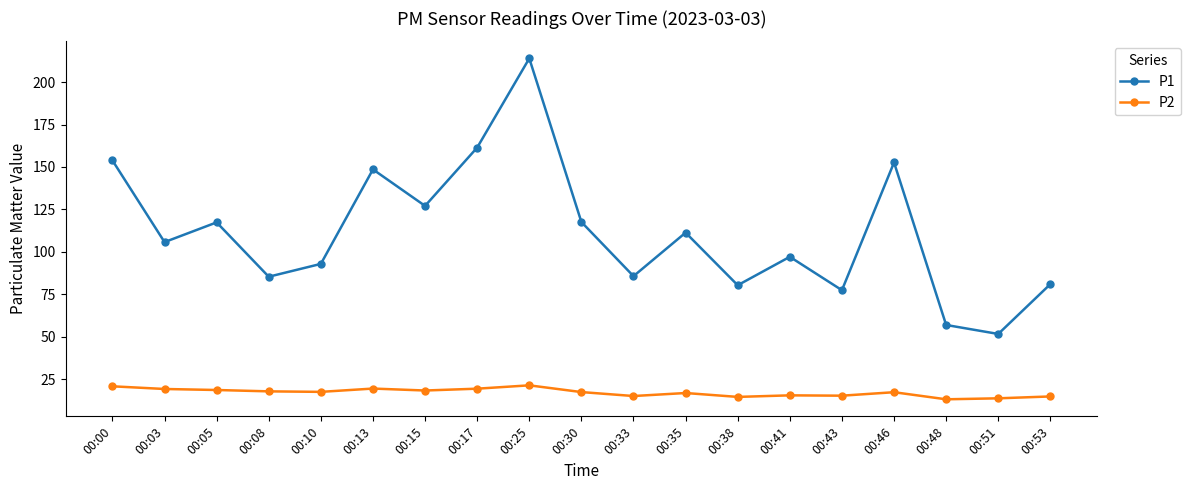

True or false: P1 has more than 1 interior local peaks.

True